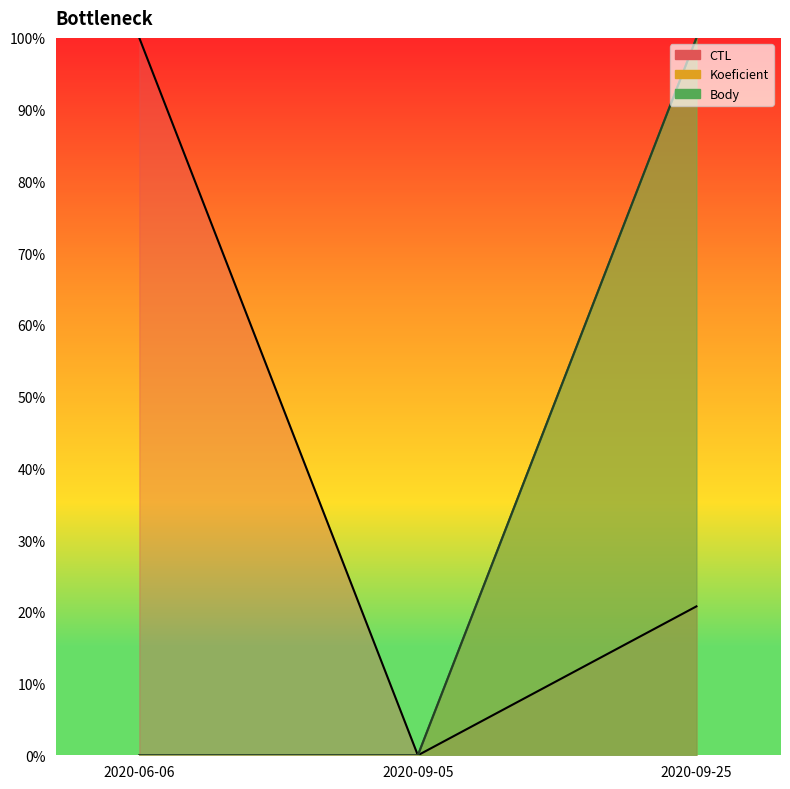

How many categories are shown in the chart?

3